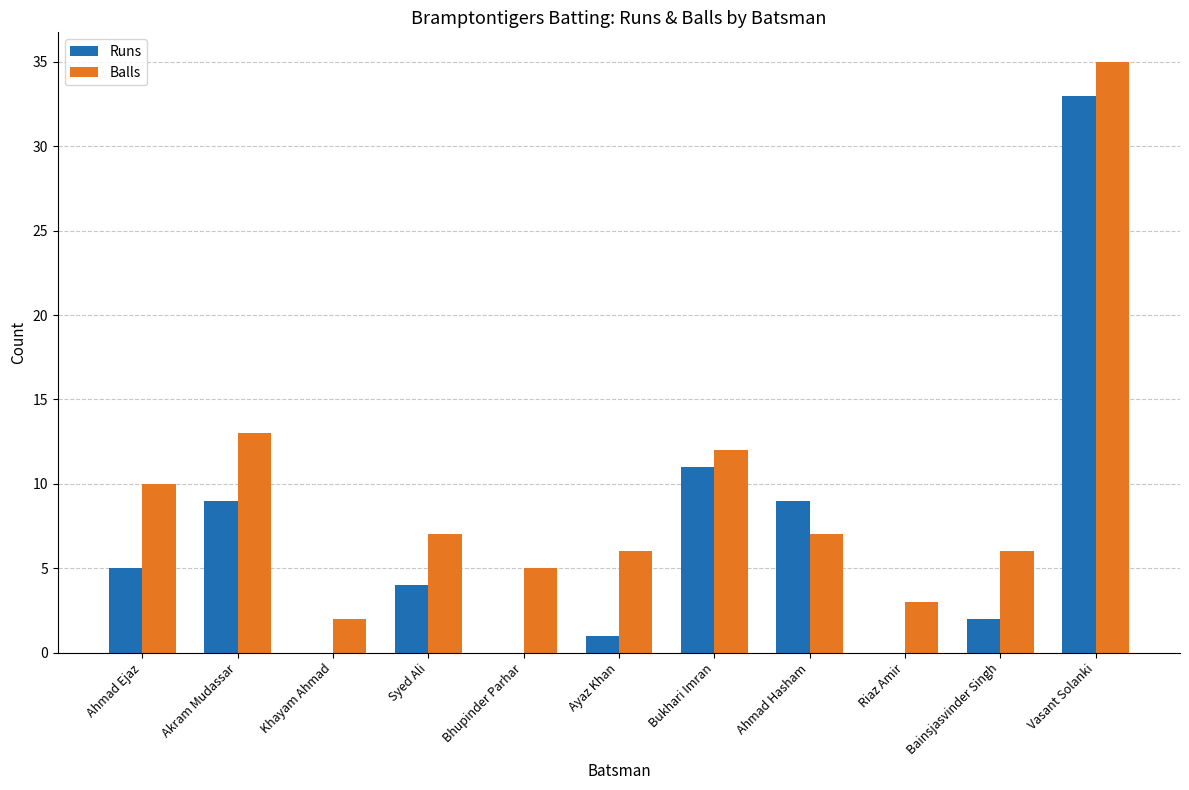

What is the greatest value displayed?

35